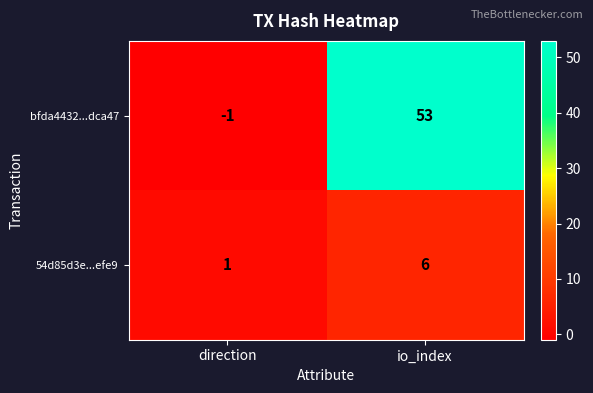

True or false: 54d85d3e...efe9 has a value of 0 at direction.

False